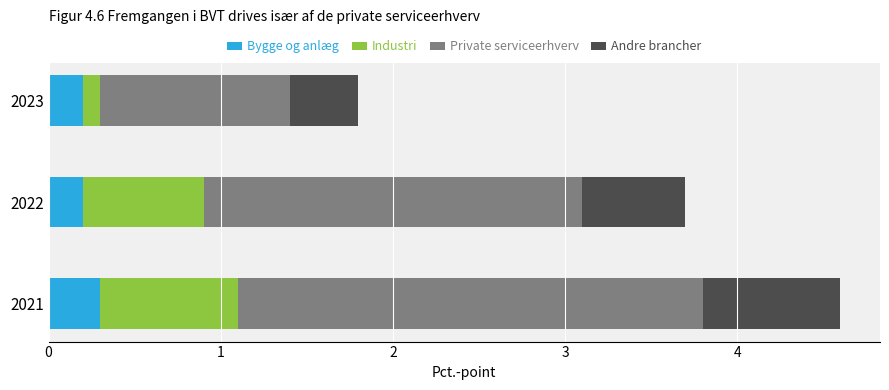

At which label does Bygge og anlæg reach its peak?

2021